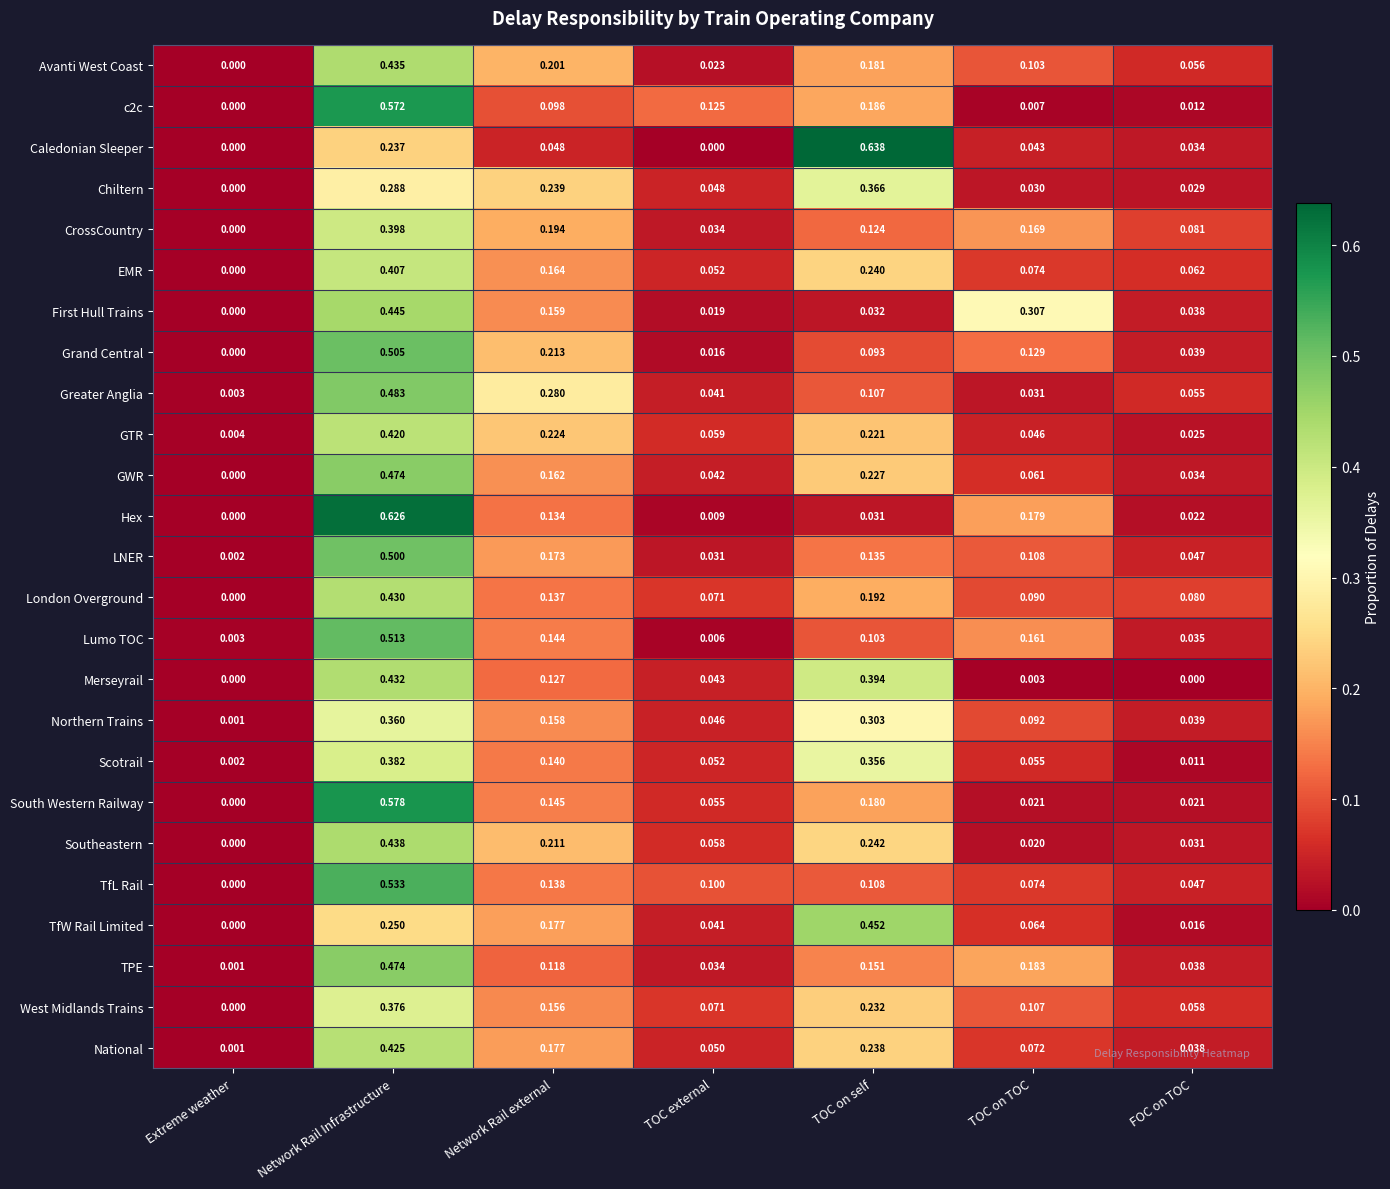

Between Network Rail Infrastructure and TOC external, which series saw the biggest shift?

Hex